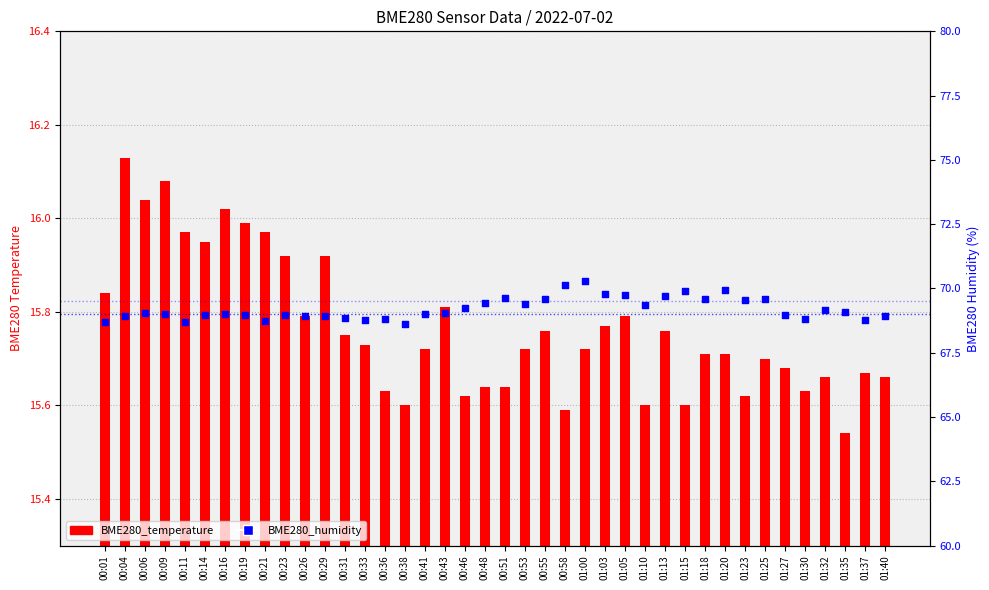

Which series has the largest total across all categories?

BME280_humidity